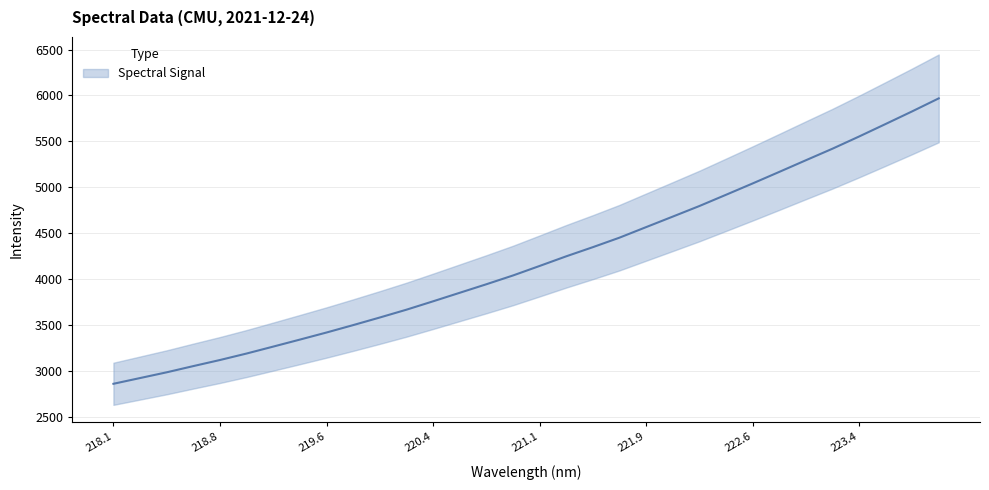

What is the change in value from 222.8355 to 223.408?

+384.8